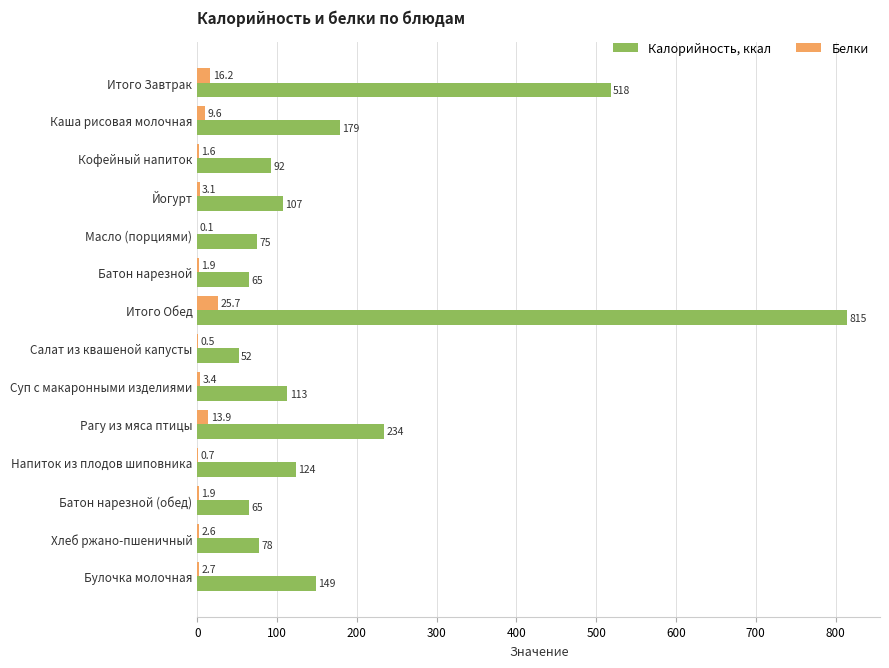

Between Кофейный напиток and Масло (порциями), which series saw the biggest shift?

Калорийность, ккал